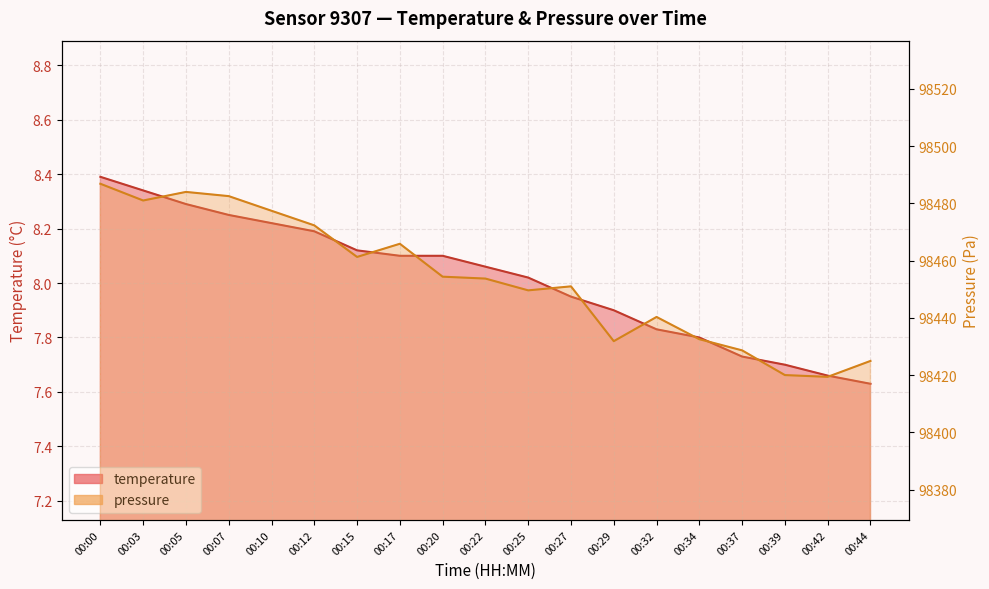

Reading right to left, transcribe all the data shown in this chart.

temperature: 00:44=7.6	00:42=7.7	00:39=7.7	00:37=7.7	00:34=7.8	00:32=7.8	00:29=7.9	00:27=8.0	00:25=8.0	00:22=8.1	00:20=8.1	00:17=8.1	00:15=8.1	00:12=8.2	00:10=8.2	00:07=8.2	00:05=8.3	00:03=8.3	00:00=8.4
pressure_norm: 00:44=98425.0	00:42=98419.4	00:39=98420.0	00:37=98428.7	00:34=98432.6	00:32=98440.3	00:29=98431.9	00:27=98451.0	00:25=98449.6	00:22=98453.8	00:20=98454.4	00:17=98465.9	00:15=98461.3	00:12=98472.3	00:10=98477.4	00:07=98482.6	00:05=98484.0	00:03=98481.0	00:00=98486.9